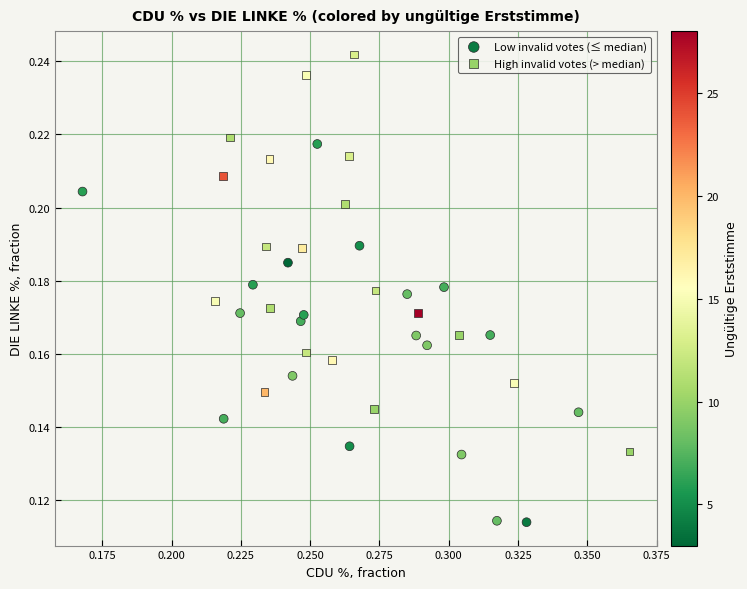

What are all the series names shown in the legend?

Low invalid votes (≤ median), High invalid votes (> median)